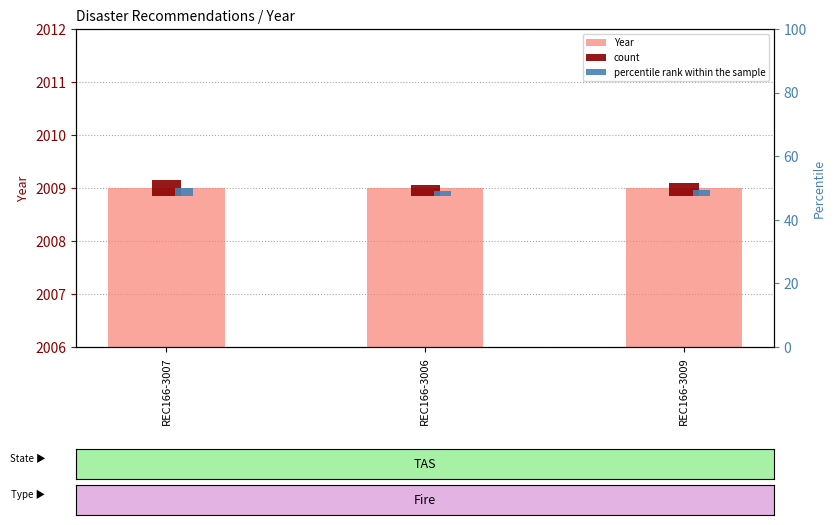

Between REC166-3007 and REC166-3009, which series saw the biggest shift?

count